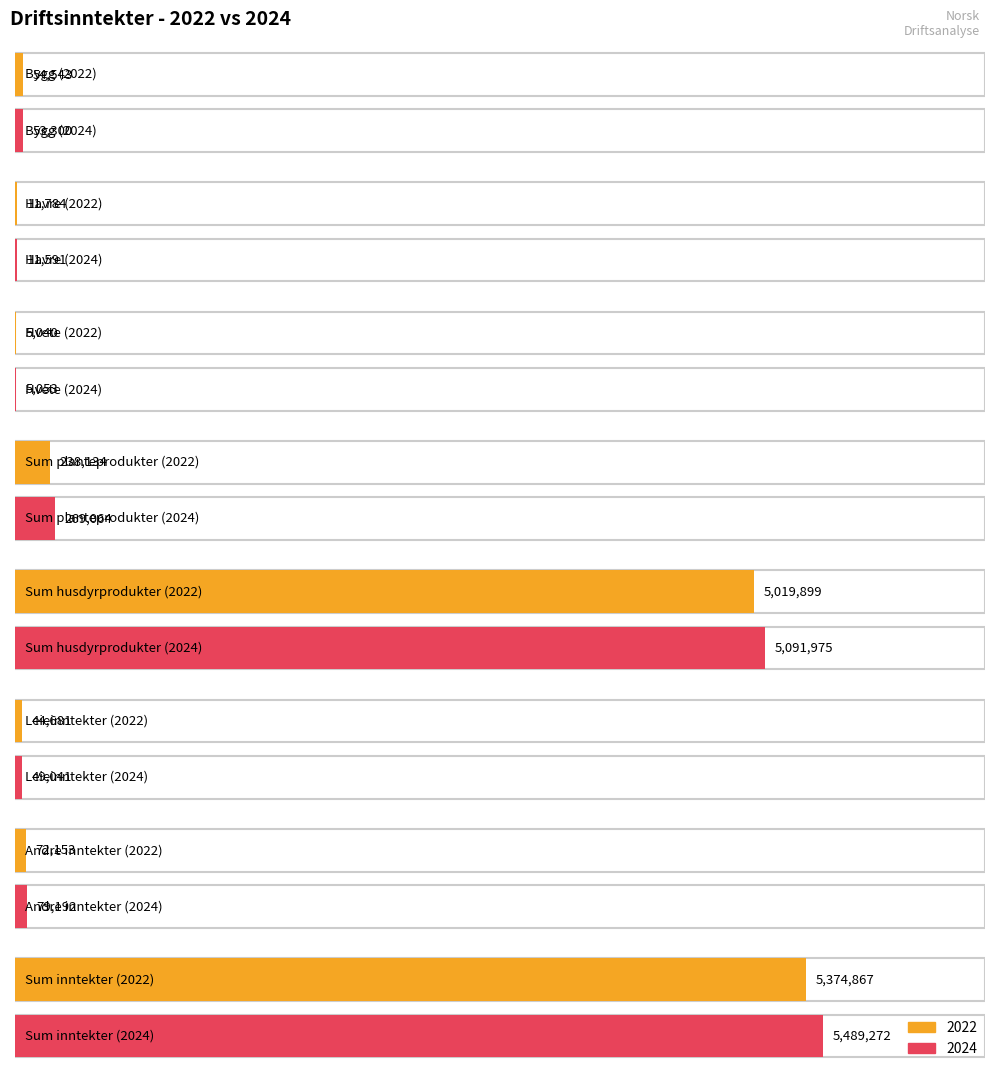

What is the spread (max minus min) of values at Havre?

193